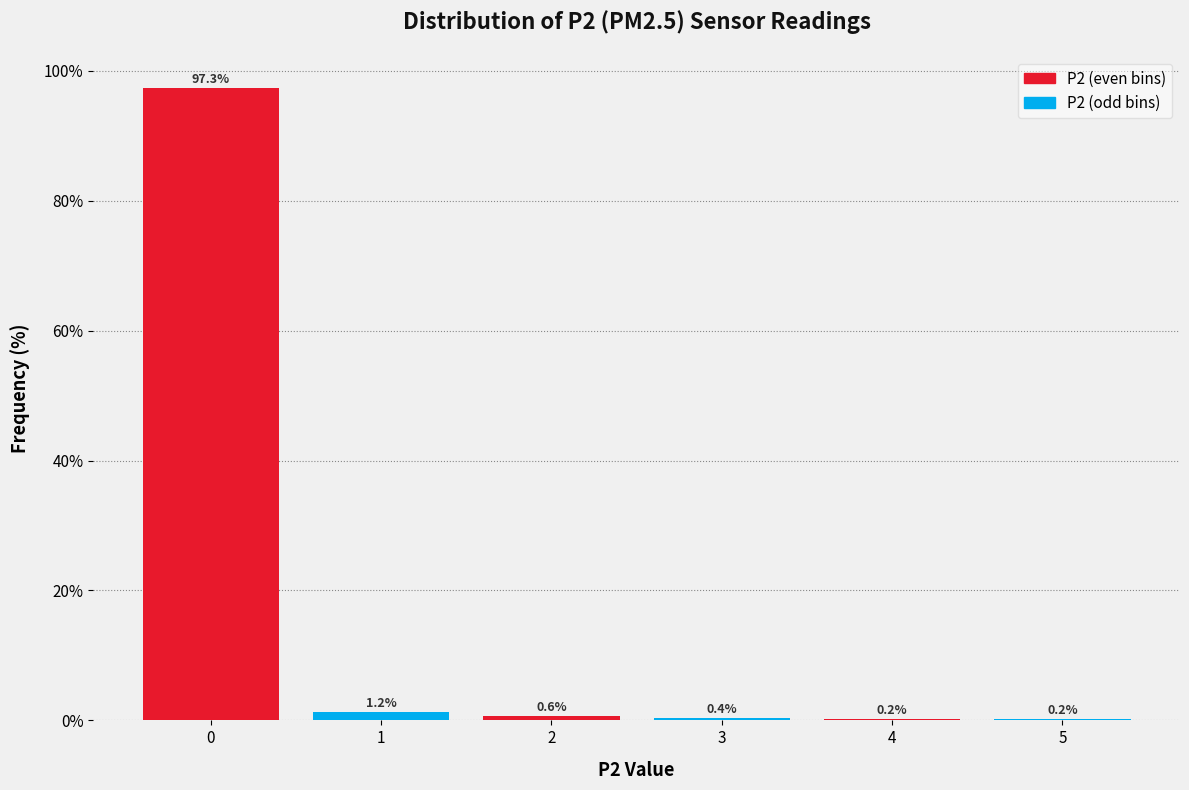

Which range on the x-axis has the tallest bar?

-0.5 to 0.5